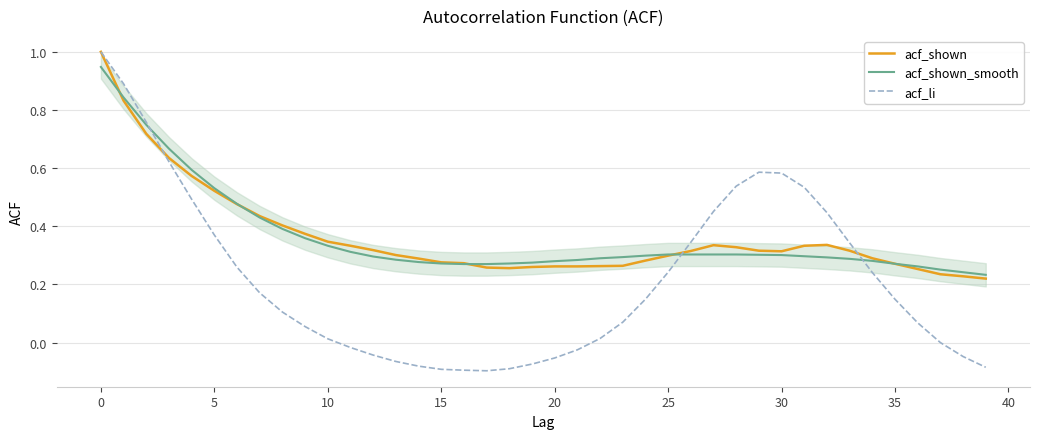

What is the maximum value for acf_shown?

1.0